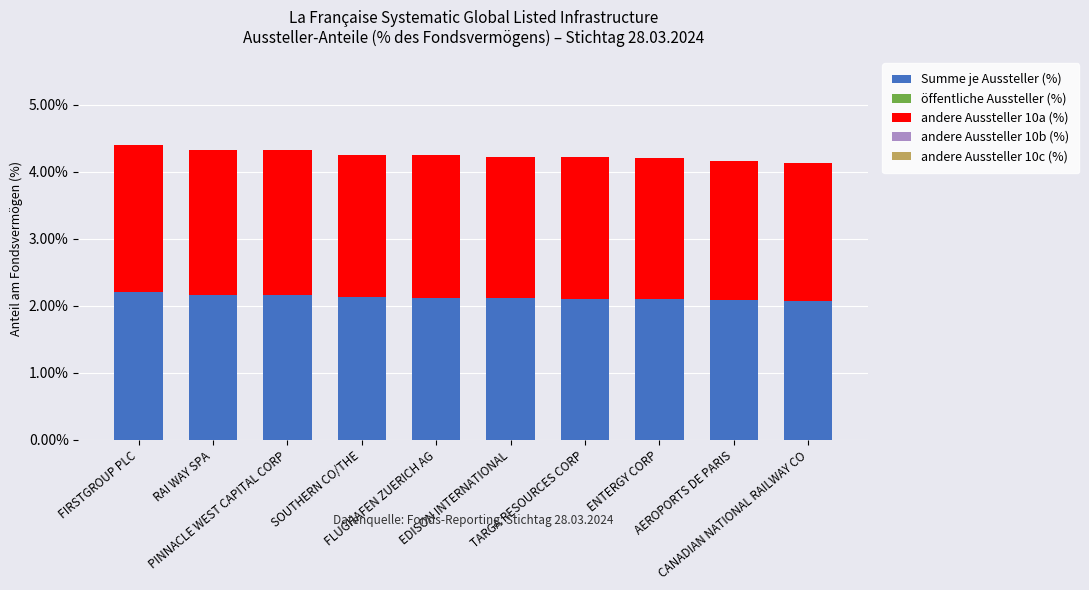

Are the bars horizontal?

No